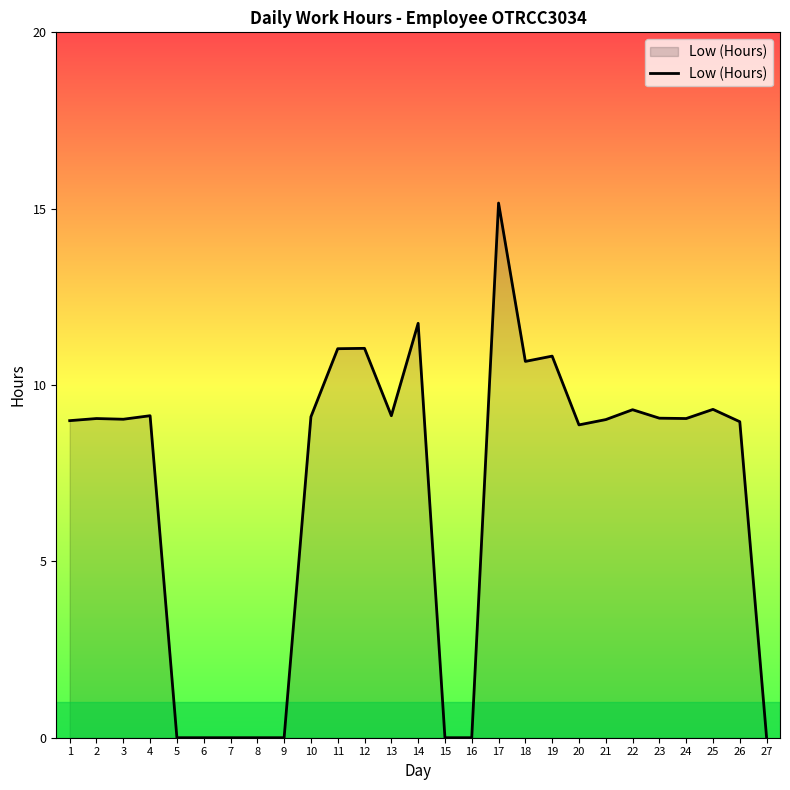

What is the difference between the values at 1 and 6?

9.0